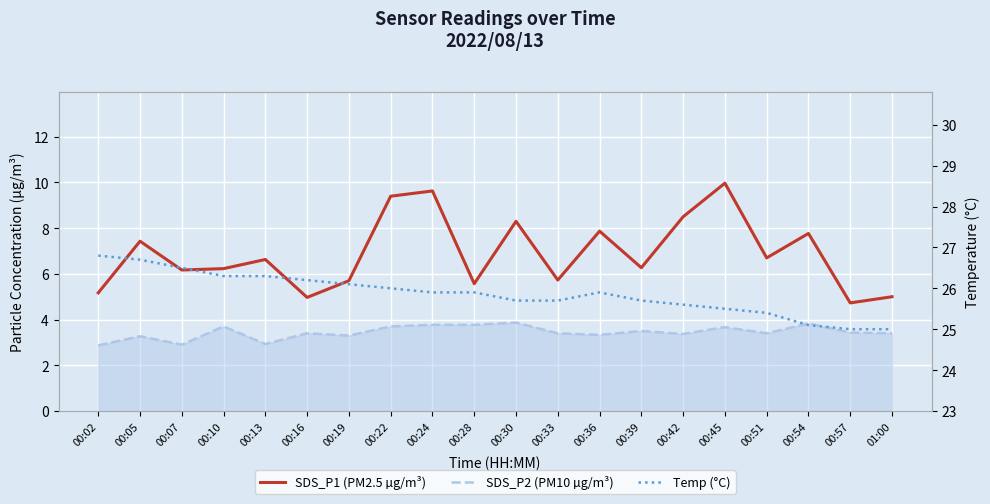

Reading left to right, what are all the values shown in this chart?

SDS_P1 (PM2.5 µg/m³): 00:02=5.2	00:05=7.4	00:07=6.2	00:10=6.2	00:13=6.6	00:16=5.0	00:19=5.7	00:22=9.4	00:24=9.6	00:28=5.6	00:30=8.3	00:33=5.7	00:36=7.9	00:39=6.3	00:42=8.5	00:45=10.0	00:51=6.7	00:54=7.8	00:57=4.7	01:00=5.0
SDS_P2 (PM10 µg/m³): 00:02=2.9	00:05=3.3	00:07=2.9	00:10=3.7	00:13=2.9	00:16=3.4	00:19=3.3	00:22=3.7	00:24=3.8	00:28=3.8	00:30=3.9	00:33=3.4	00:36=3.3	00:39=3.5	00:42=3.4	00:45=3.7	00:51=3.4	00:54=3.8	00:57=3.4	01:00=3.4
Temp (°C): 00:02=26.8	00:05=26.7	00:07=26.5	00:10=26.3	00:13=26.3	00:16=26.2	00:19=26.1	00:22=26.0	00:24=25.9	00:28=25.9	00:30=25.7	00:33=25.7	00:36=25.9	00:39=25.7	00:42=25.6	00:45=25.5	00:51=25.4	00:54=25.1	00:57=25.0	01:00=25.0